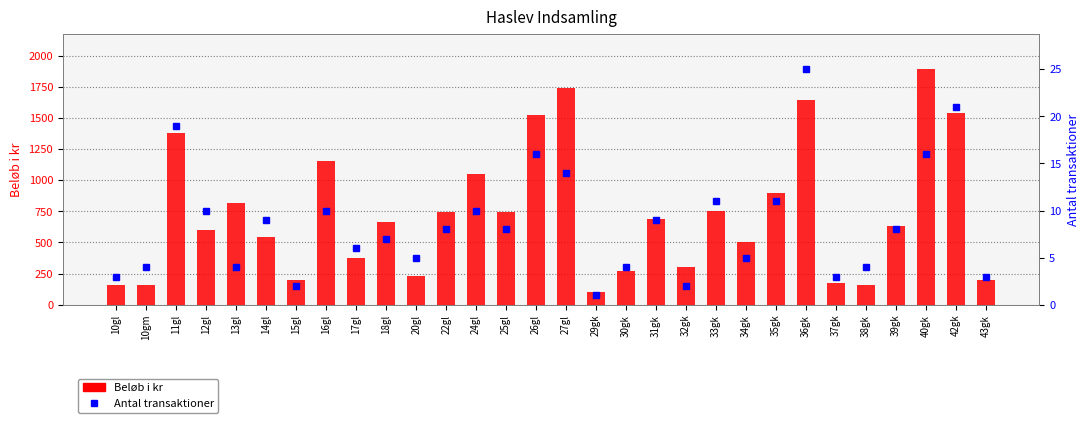

How many values in the Antal transaktioner series exceed 8?

13